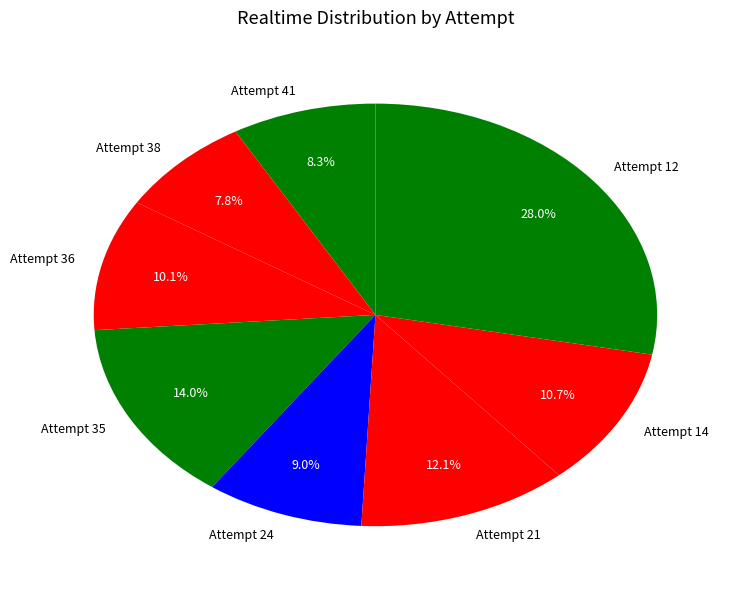

Which category has the biggest portion of the pie?

Attempt 12